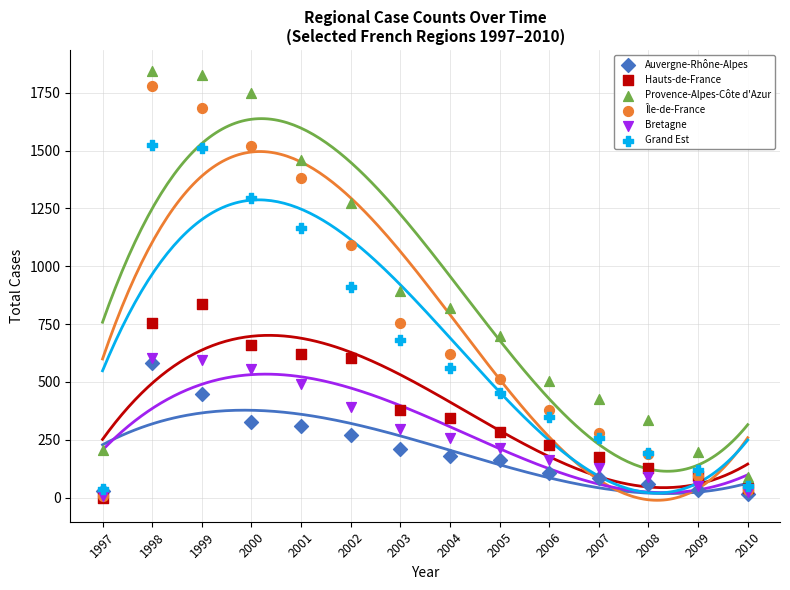

Which series contains the highest Y value?

Provence-Alpes-Côte d'Azur